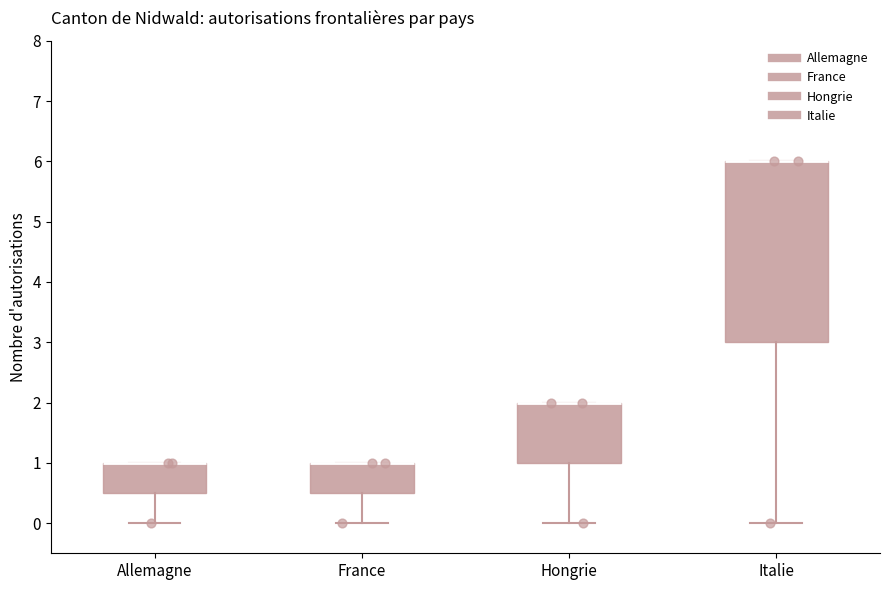

Where does the lower whisker of the box for Allemagne end on the y-axis? The values are not printed on the chart, so give them approximately, as read against the axis.

0.0